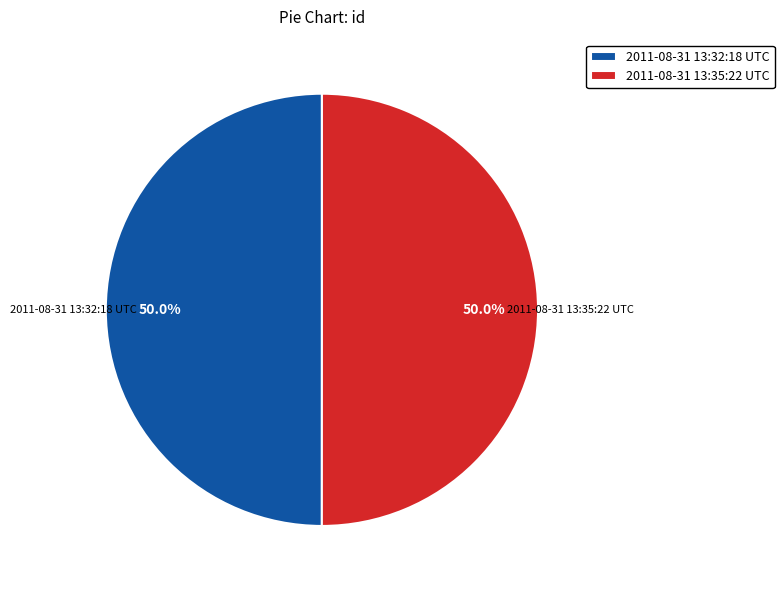

What portion of the pie excludes 2011-08-31 13:35:22 UTC?

50.0%